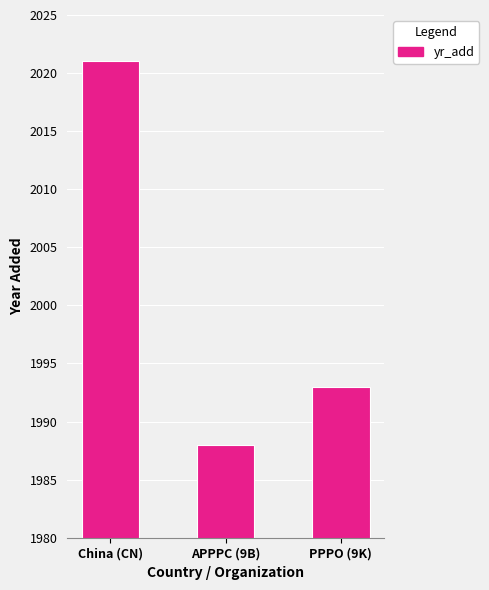

What is the change in value from APPPC (9B) to PPPO (9K)?

+5